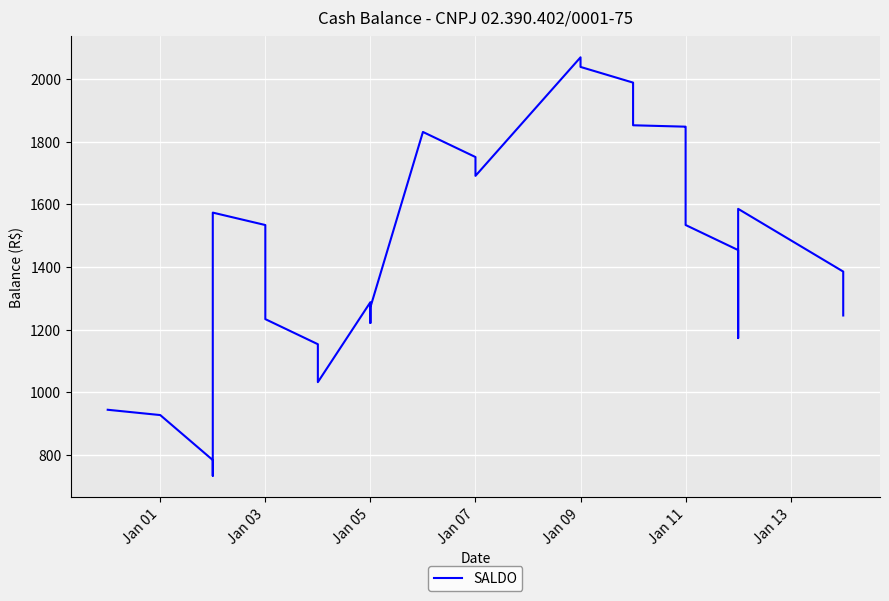

Count the number of categories in the chart.

36